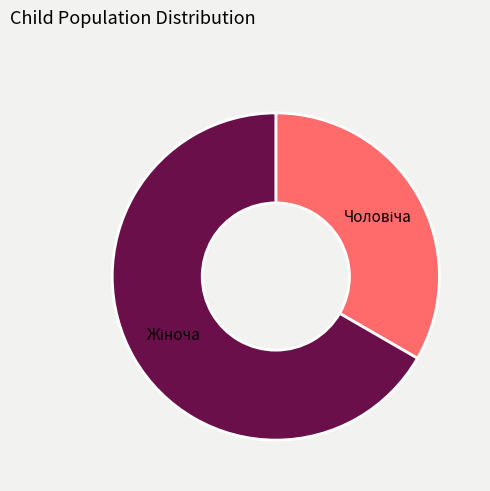

Is there a majority slice in this chart?

Yes